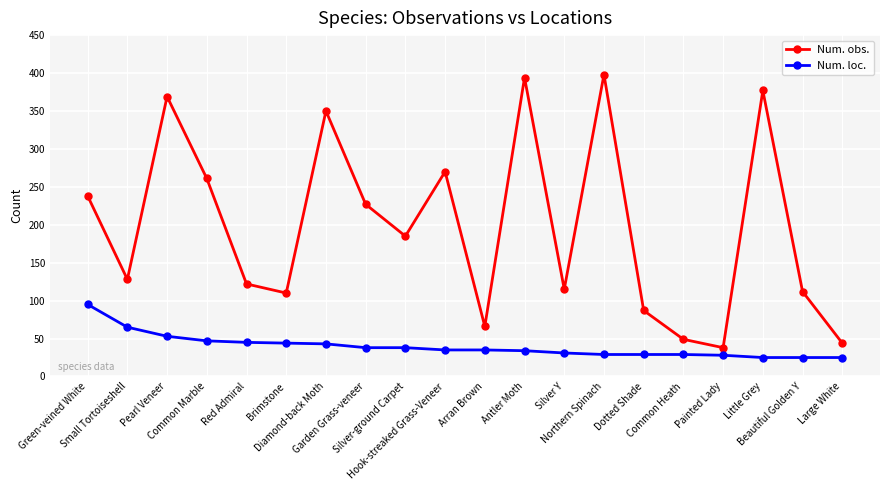

What is the smallest value displayed?

25